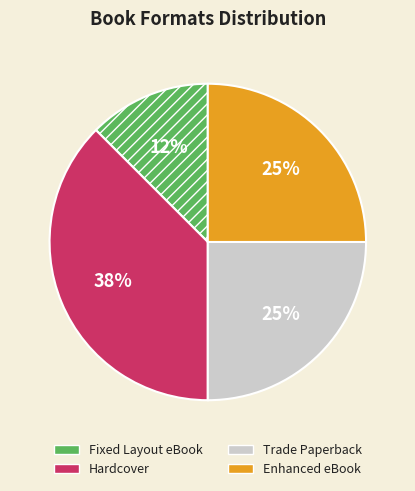

Approximately how many times larger is the value at Hardcover compared to Enhanced eBook?

1.5